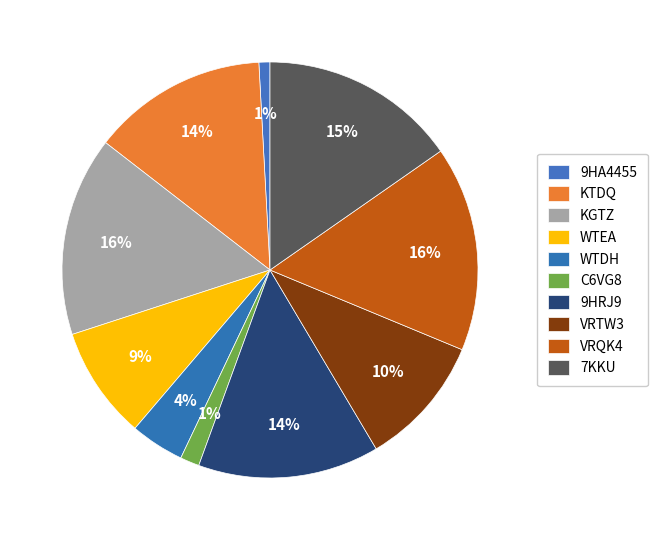

To the nearest percent, what is the difference between the largest and smallest slice percentages?

15%